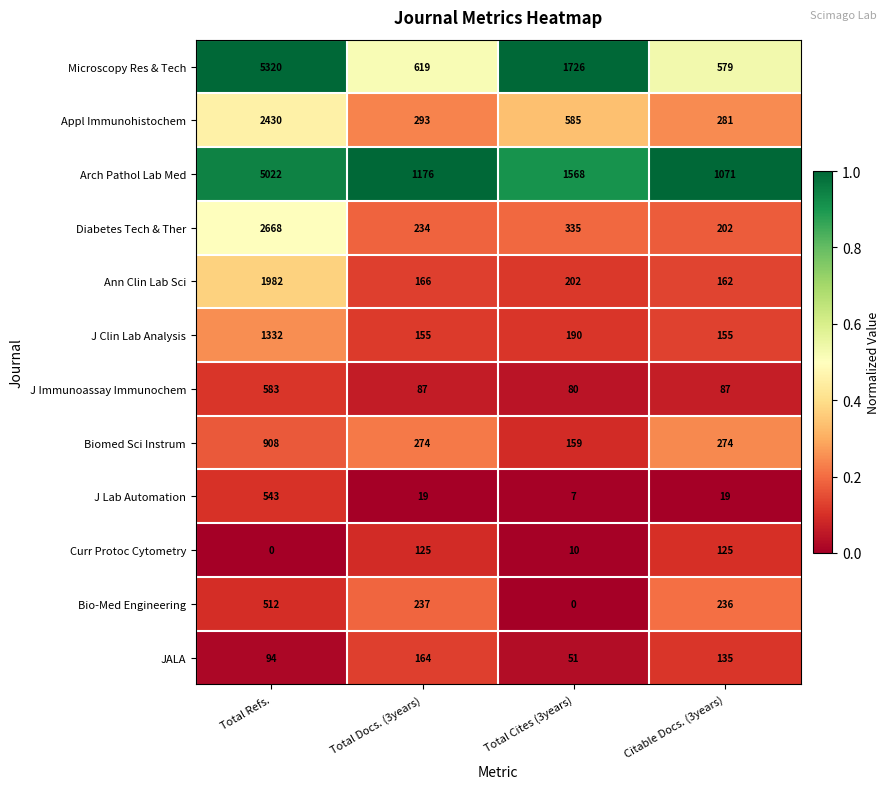

The J Lab Automation series shows 743 at Total Refs.. True or false?

False